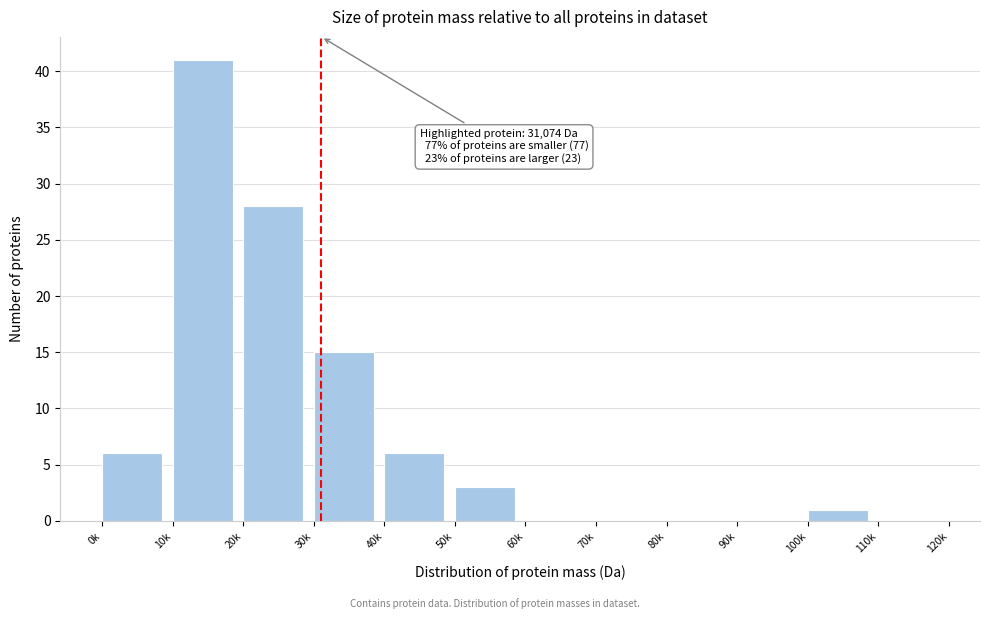

Reading left to right, list all the values displayed in this chart.

0k=6	10k=41	20k=28	30k=15	40k=6	50k=3	60k=0	70k=0	80k=0	90k=0	100k=1	110k=0